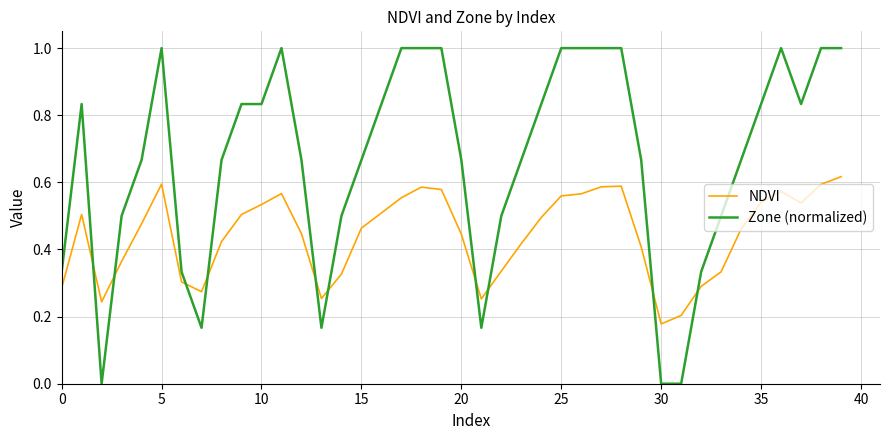

Which series has the widest spread of values?

Zone (normalized)